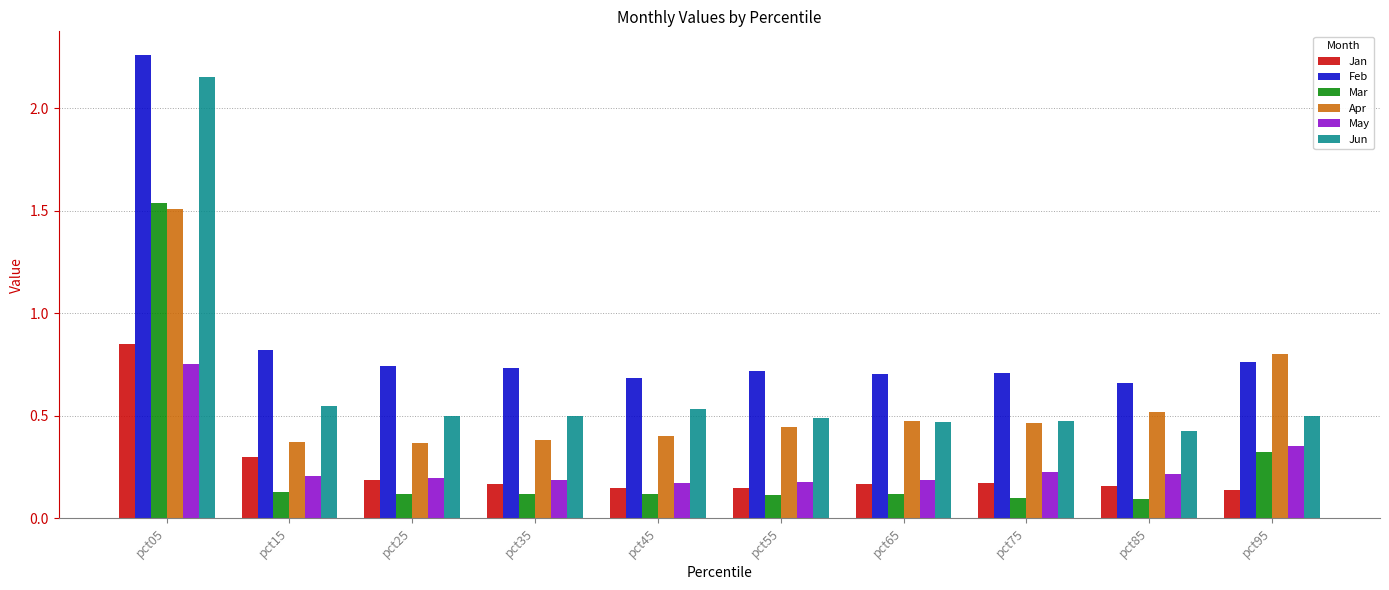

Which series has the widest spread of values?

Jun